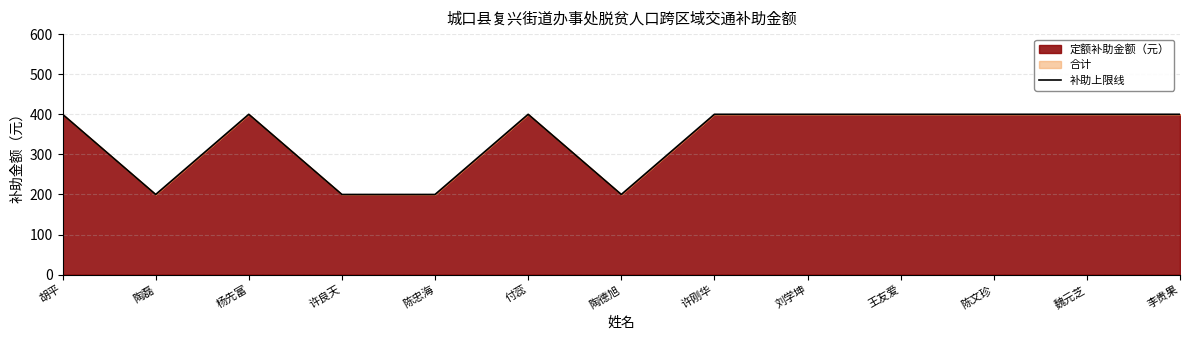

What is the sum of the values at 刘学坤 and 陶磊?

600